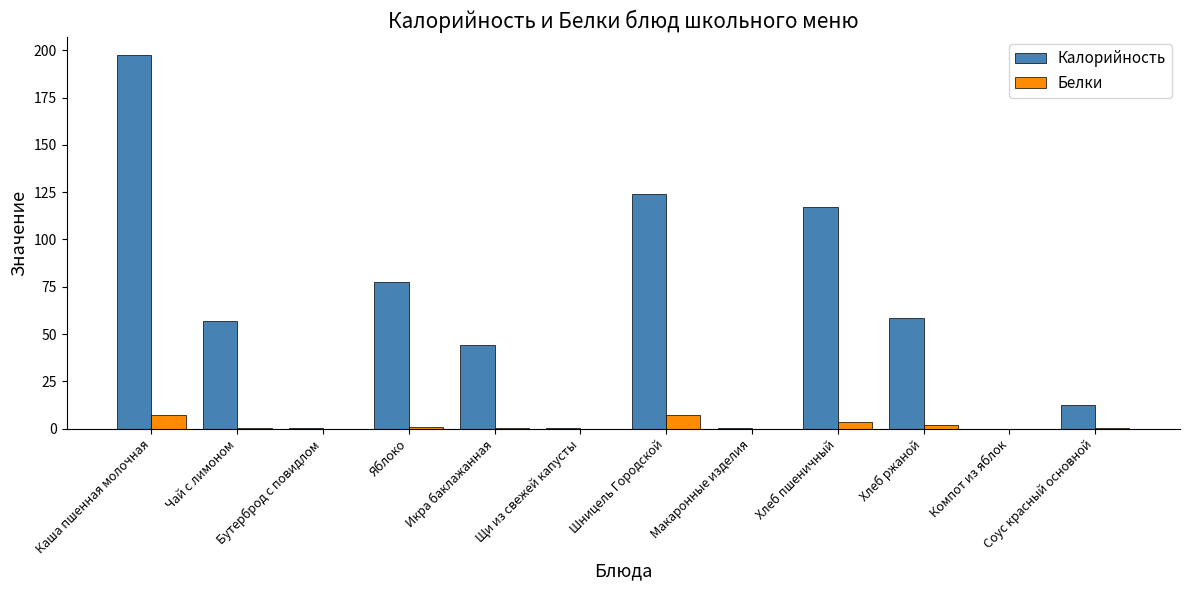

Which series has the largest total across all categories?

Калорийность